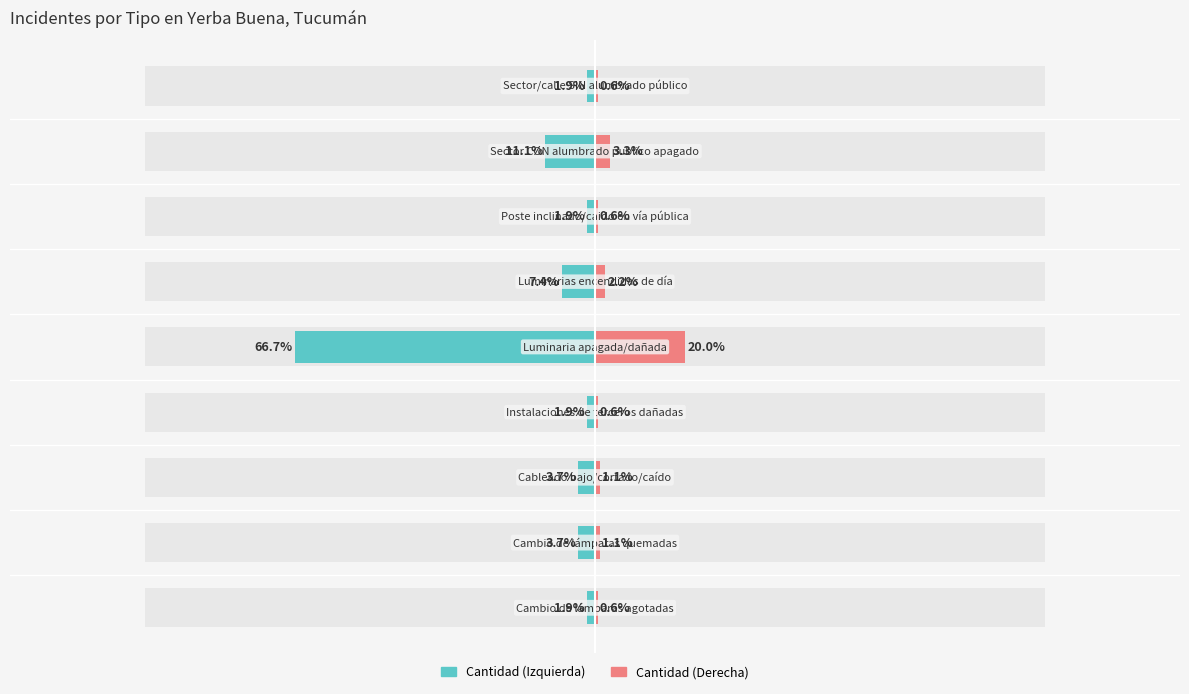

Reading left to right, list all the values displayed in this chart.

Cantidad (teal): -1.9	-3.7	-3.7	-1.9	-66.7	-7.4	-1.9	-11.1	-1.9
Cantidad (pink): 0.6	1.1	1.1	0.6	20.0	2.2	0.6	3.3	0.6